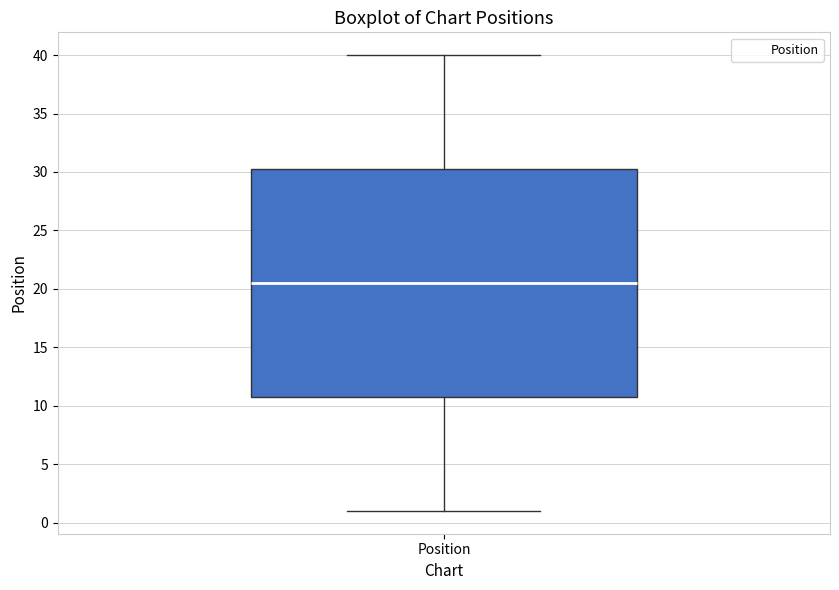

Where does the upper whisker of the box for Position end on the y-axis? The values are not printed on the chart, so give them approximately, as read against the axis.

40.0